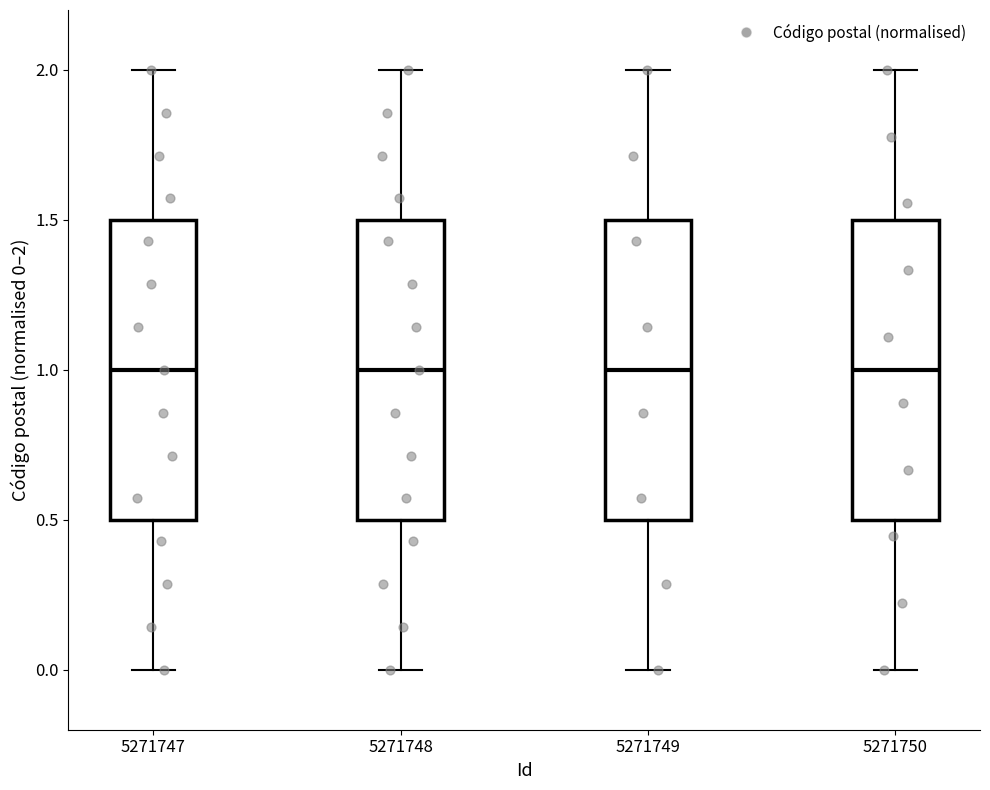

Where does the median line of the box at x = 5271748 sit on the y-axis? The values are not printed on the chart, so give them approximately, as read against the axis.

1.0